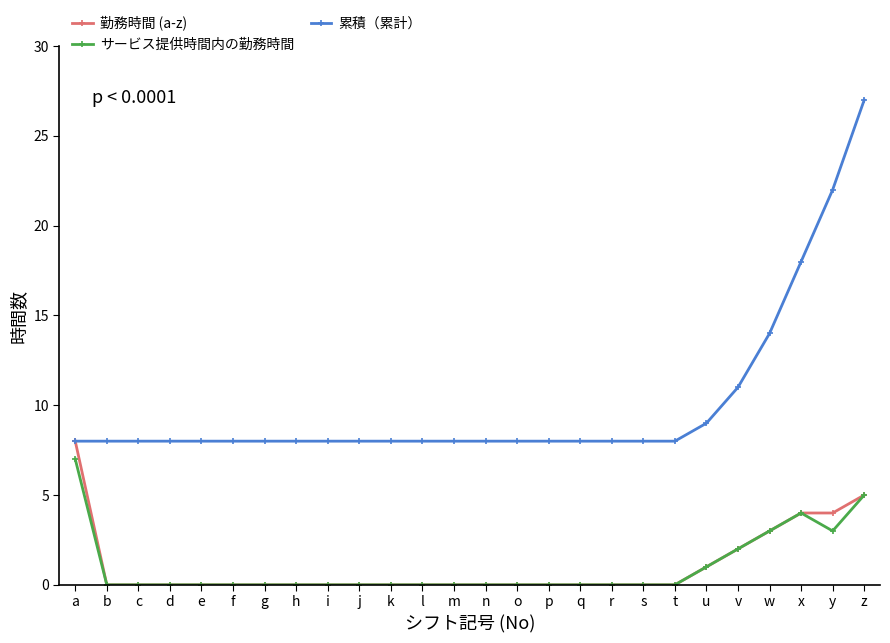

What is the value of the 勤務時間 (a-z) point at the 21st from the left?

1